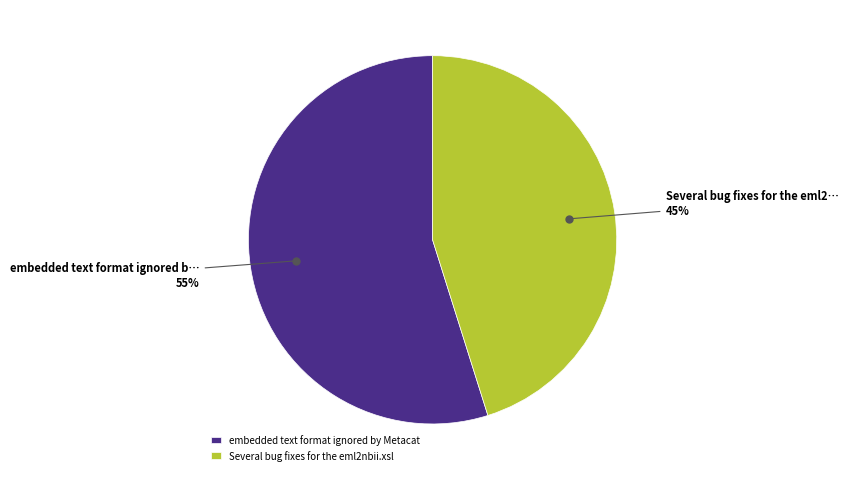

Combined, do Several bug fixes for the eml2nbii.xsl and embedded text format ignored by Metacat account for over 50%?

Yes